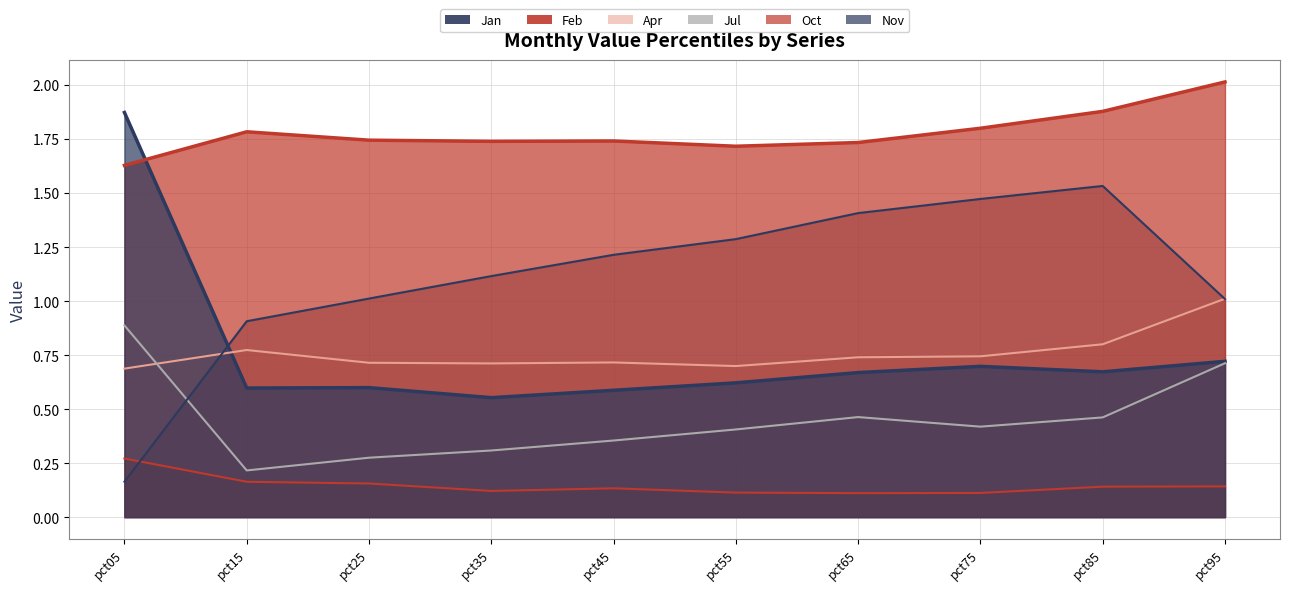

Reading left to right, list all the values displayed in this chart.

Jan (line): 1.9	0.6	0.6	0.6	0.6	0.6	0.7	0.7	0.7	0.7
Feb (line): 1.6	1.8	1.7	1.7	1.7	1.7	1.7	1.8	1.9	2.0
Apr (line): 0.7	0.8	0.7	0.7	0.7	0.7	0.7	0.7	0.8	1.0
Jul (line): 0.9	0.2	0.3	0.3	0.4	0.4	0.5	0.4	0.5	0.7
Oct (line): 0.3	0.2	0.2	0.1	0.1	0.1	0.1	0.1	0.1	0.1
Nov (line): 0.2	0.9	1.0	1.1	1.2	1.3	1.4	1.5	1.5	1.0